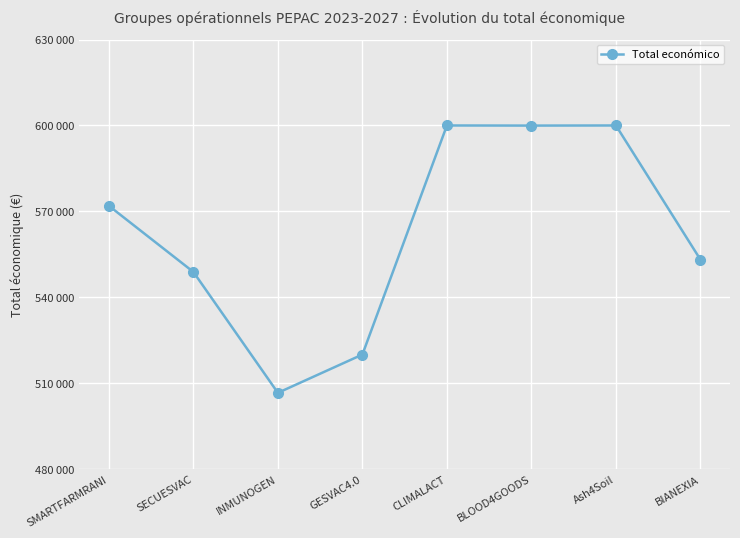

List the labels in order of value, largest first.

CLIMALACT, Ash4Soil, BLOOD4GOODS, SMARTFARMRANI, BIANEXIA, SECUESVAC, GESVAC4.0, INMUNOGEN